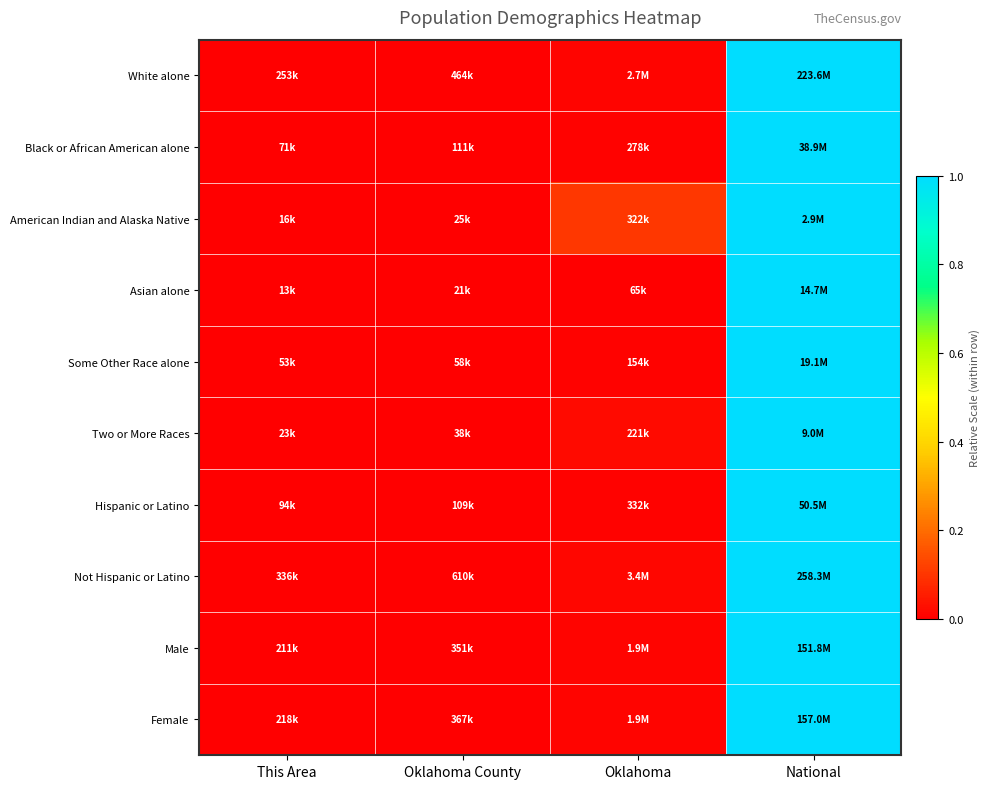

Reading right to left, extract all data points from this chart.

White alone: National=1.0	Oklahoma=0.0	Oklahoma County=0.0	This Area=0.0
Black or African American alone: National=1.0	Oklahoma=0.0	Oklahoma County=0.0	This Area=0.0
American Indian and Alaska Native: National=1.0	Oklahoma=0.1	Oklahoma County=0.0	This Area=0.0
Asian alone: National=1.0	Oklahoma=0.0	Oklahoma County=0.0	This Area=0.0
Some Other Race alone: National=1.0	Oklahoma=0.0	Oklahoma County=0.0	This Area=0.0
Two or More Races: National=1.0	Oklahoma=0.0	Oklahoma County=0.0	This Area=0.0
Hispanic or Latino: National=1.0	Oklahoma=0.0	Oklahoma County=0.0	This Area=0.0
Not Hispanic or Latino: National=1.0	Oklahoma=0.0	Oklahoma County=0.0	This Area=0.0
Male: National=1.0	Oklahoma=0.0	Oklahoma County=0.0	This Area=0.0
Female: National=1.0	Oklahoma=0.0	Oklahoma County=0.0	This Area=0.0